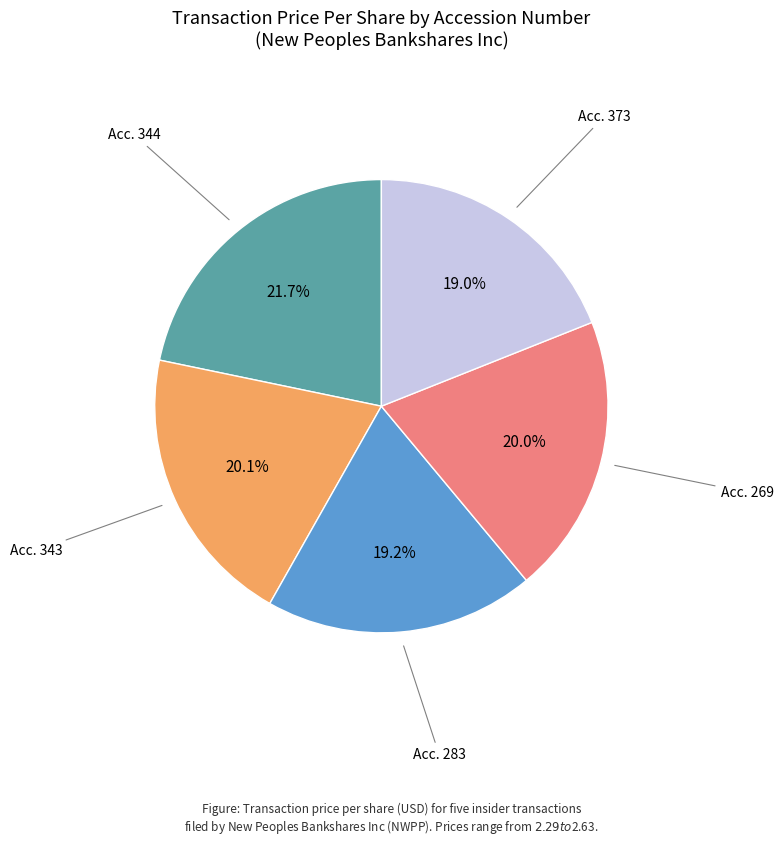

Is there a majority slice in this chart?

No